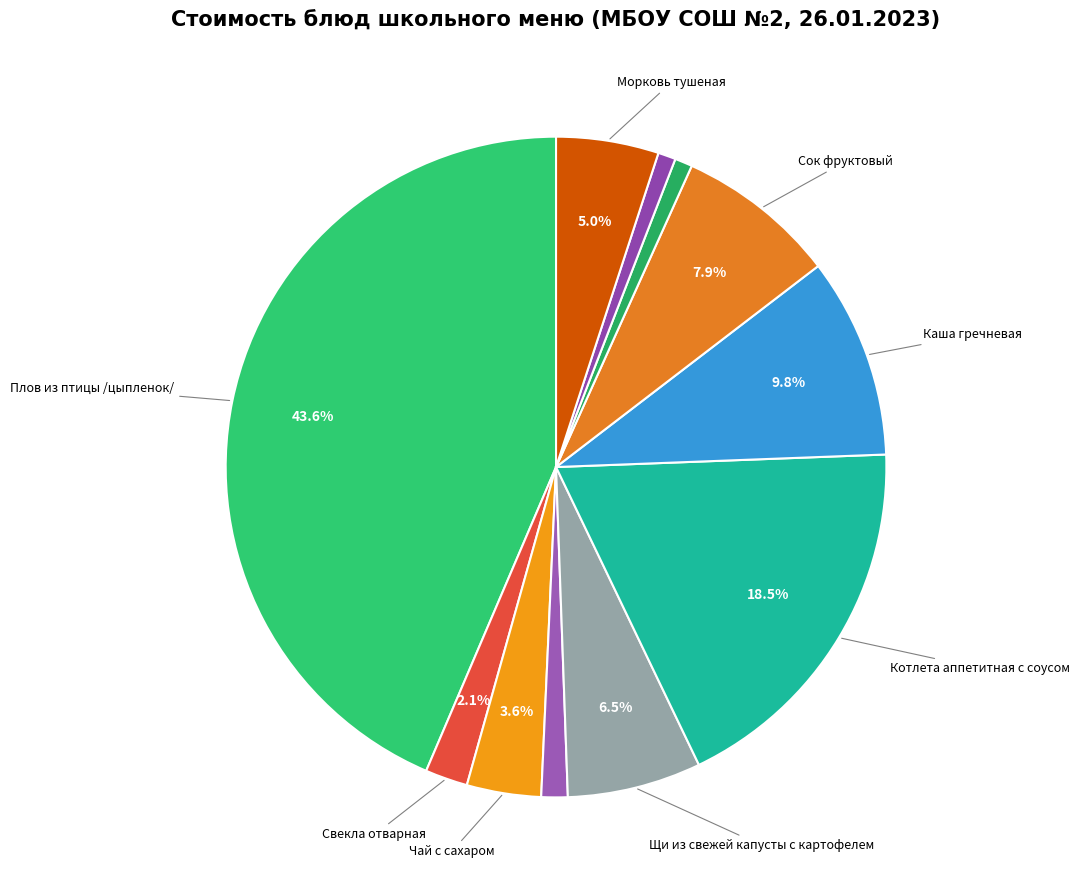

How many slices are in this pie chart?

11